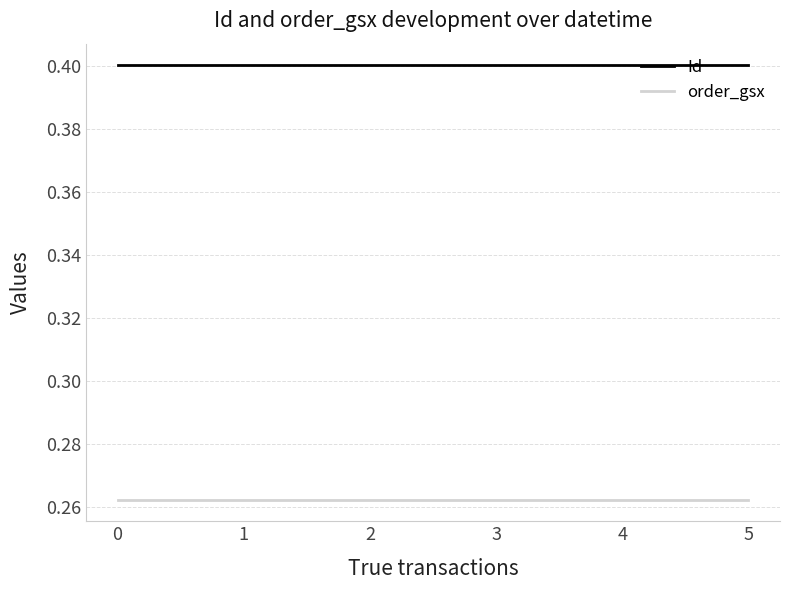

What is the sum of the Id values at 3 and 2?

0.8